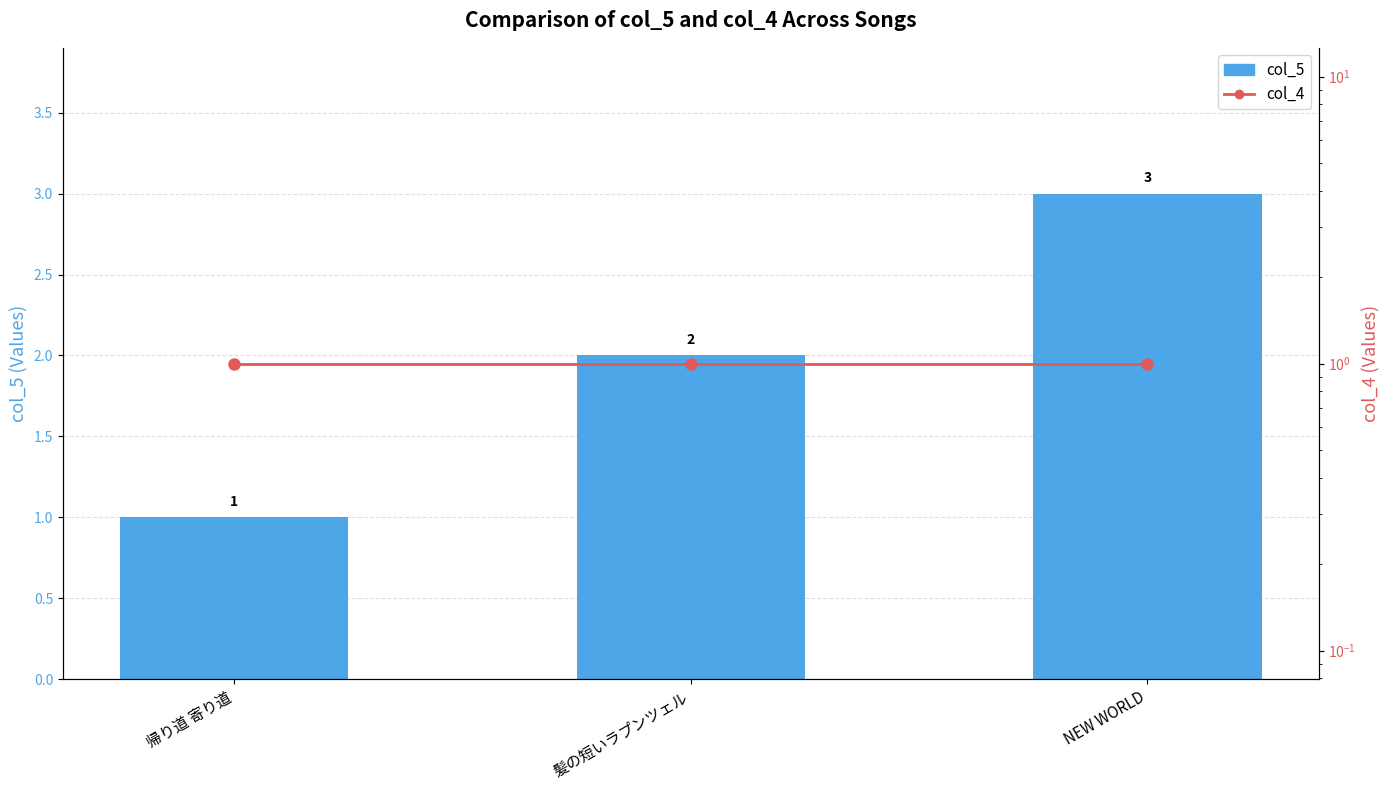

Reading left to right, list all the values displayed in this chart.

col_5: 帰り道 寄り道=1	髪の短いラプンツェル=2	NEW WORLD=3
col_4: 帰り道 寄り道=1	髪の短いラプンツェル=1	NEW WORLD=1